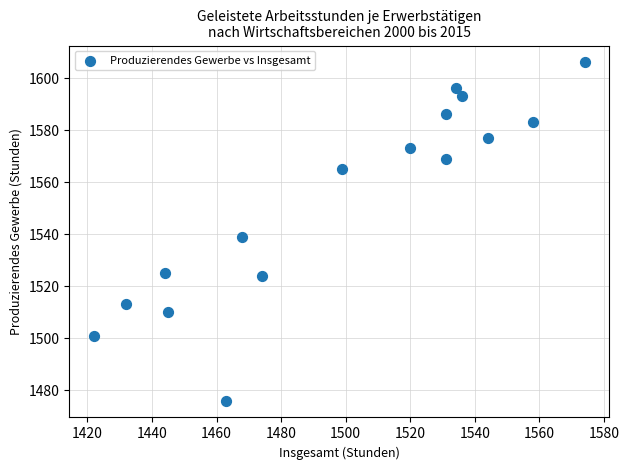

What Y value in the scatter plot is closest to 1541?

1539